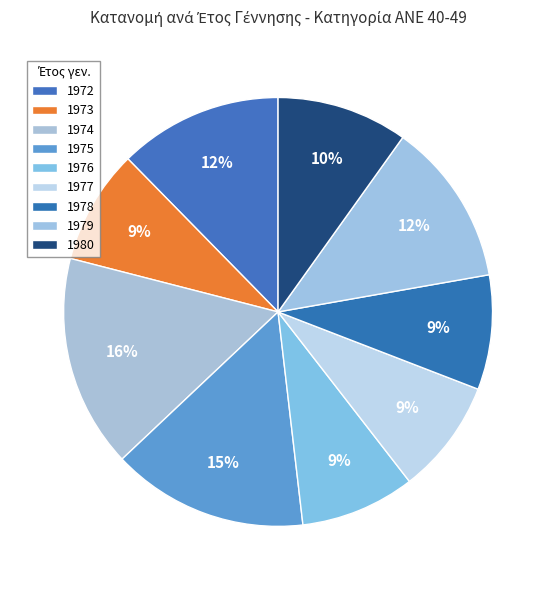

What is the change in value from 1972 to 1973?

-4